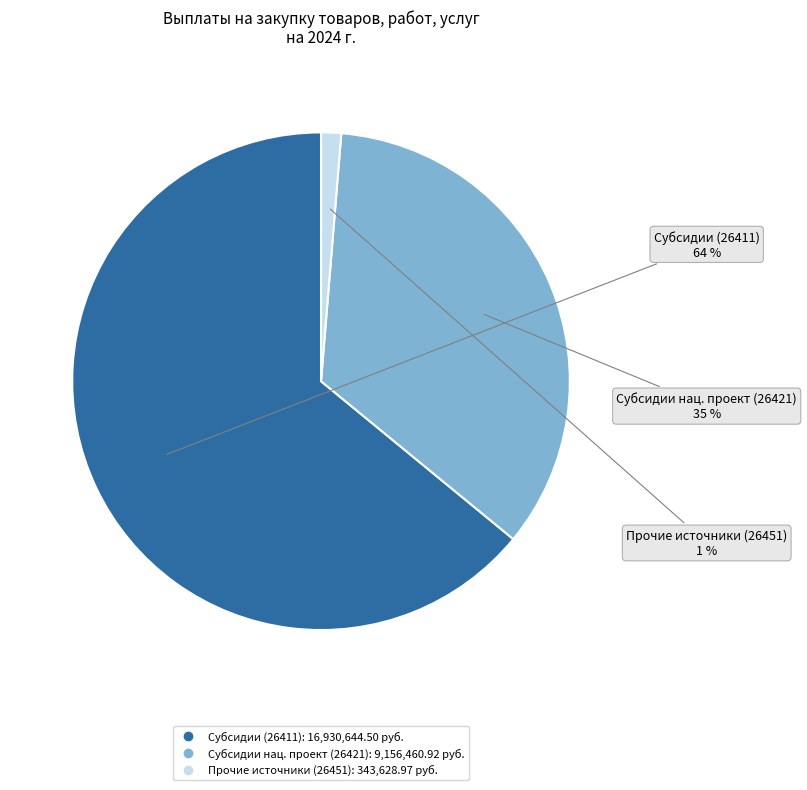

Count the number of slices in the pie.

3